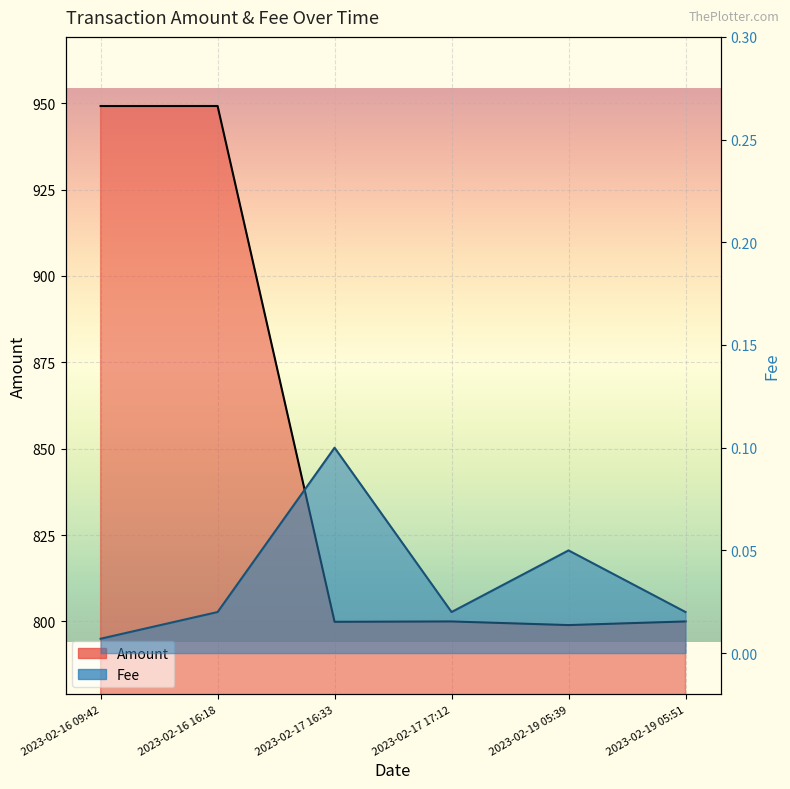

At which category does Amount reach its first local valley?

2023-02-17 16:33